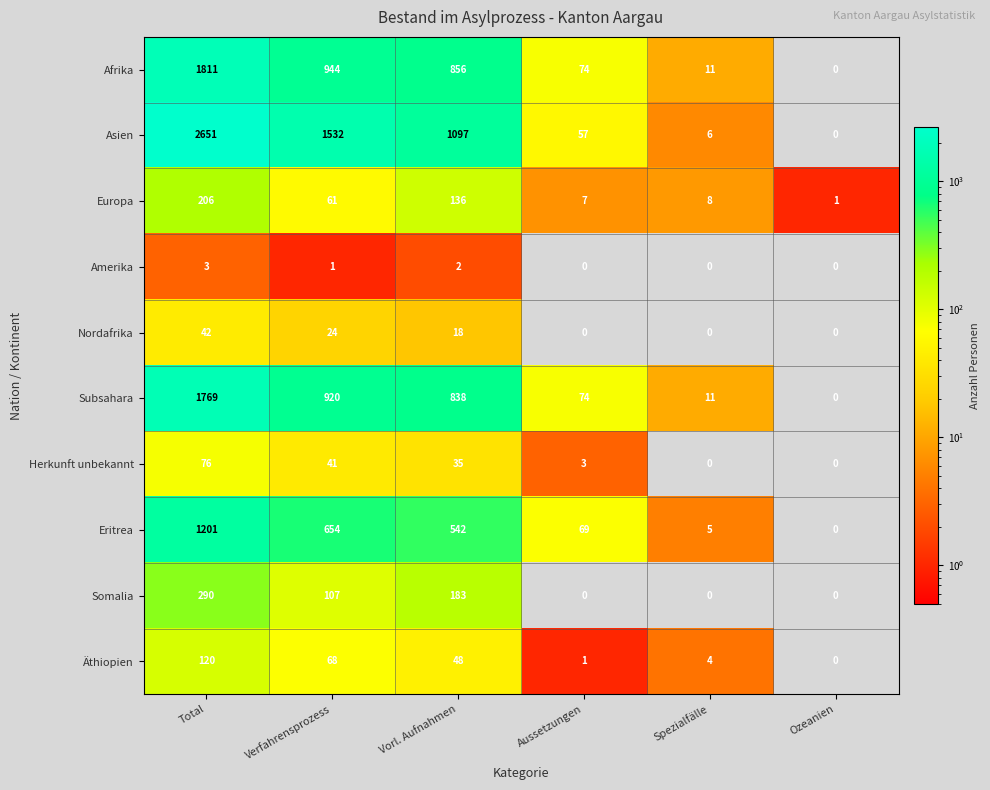

What is the difference between the maximum and minimum values in the Nordafrika series?

42